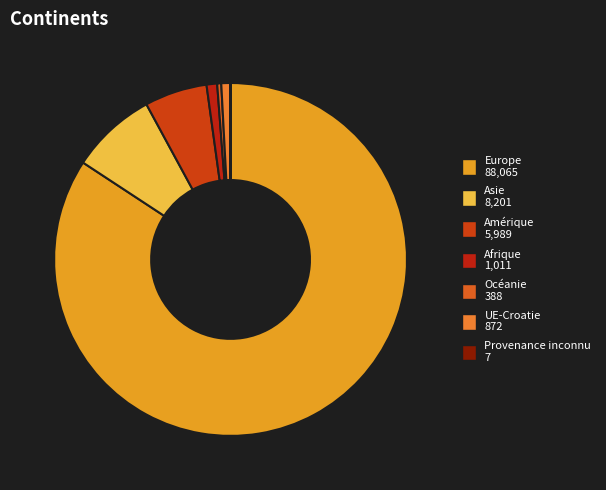

True or false: Océanie accounts for 10% of the total.

False